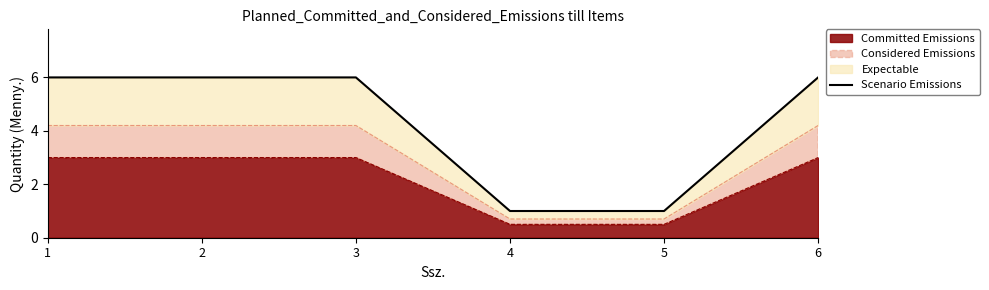

True or false: the data has more than 1 interior local peaks.

False